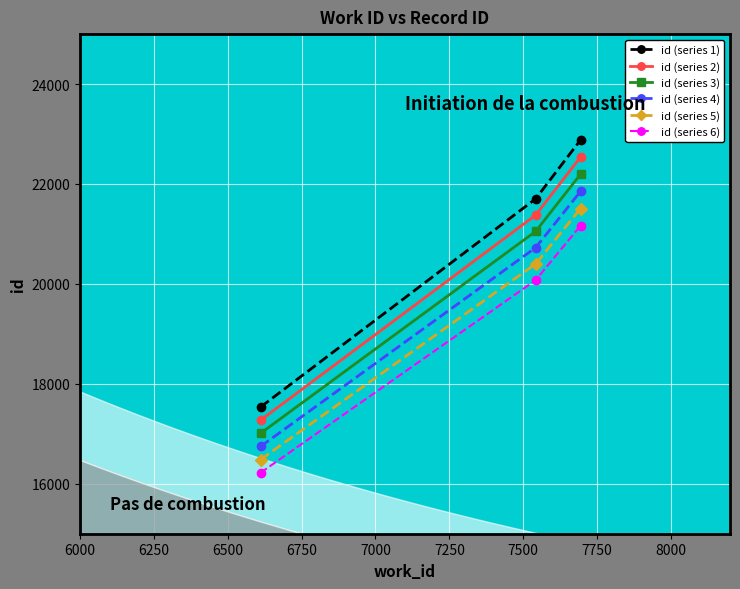

What is the difference between the maximum and second lowest values in the id (series 4) series?

1125.9